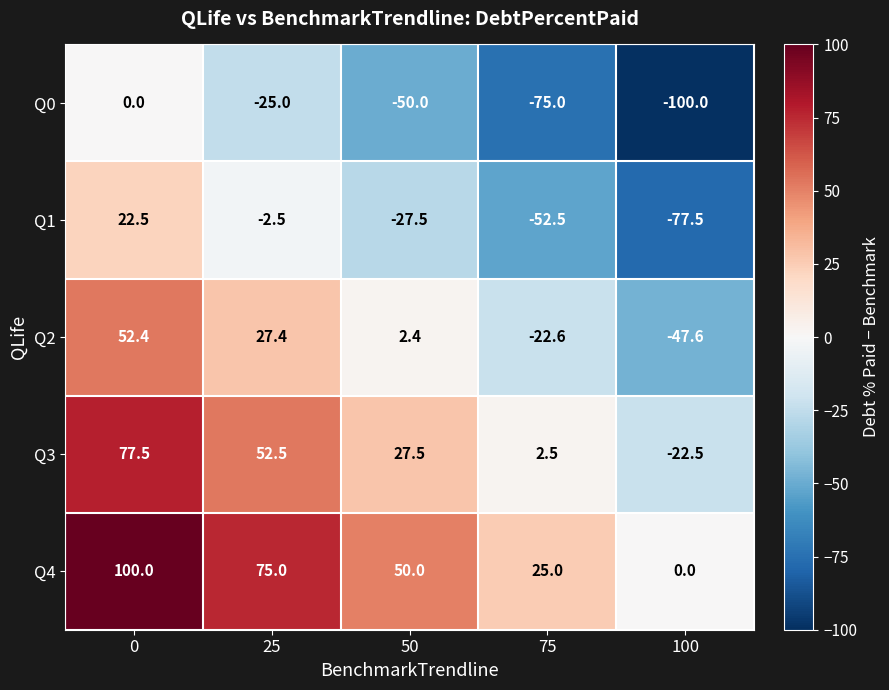

What is the total value across all series at 0?

252.4